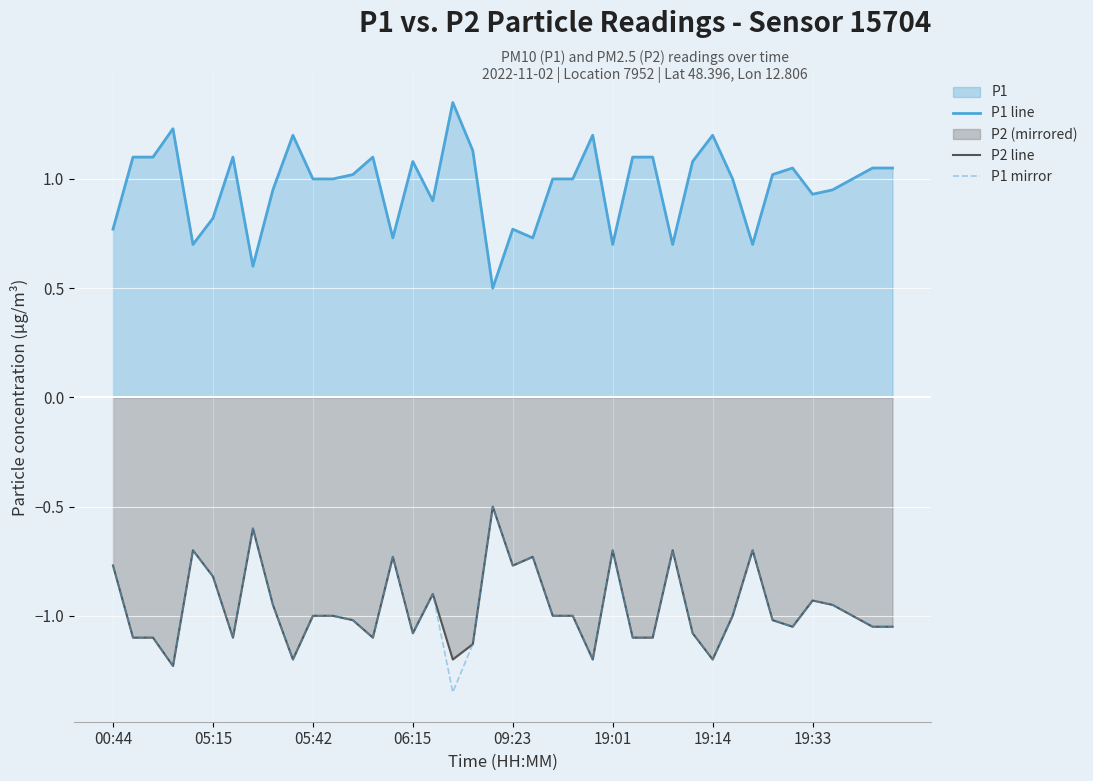

How many interior local valleys does the P2 line series have?

10